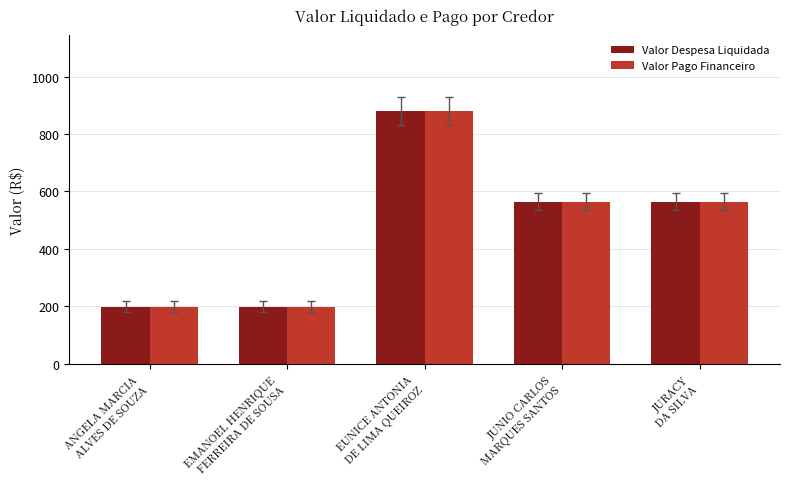

At which label does Valor Despesa Liquidada first exceed 564?

EUNICE ANTONIA
DE LIMA QUEIROZ